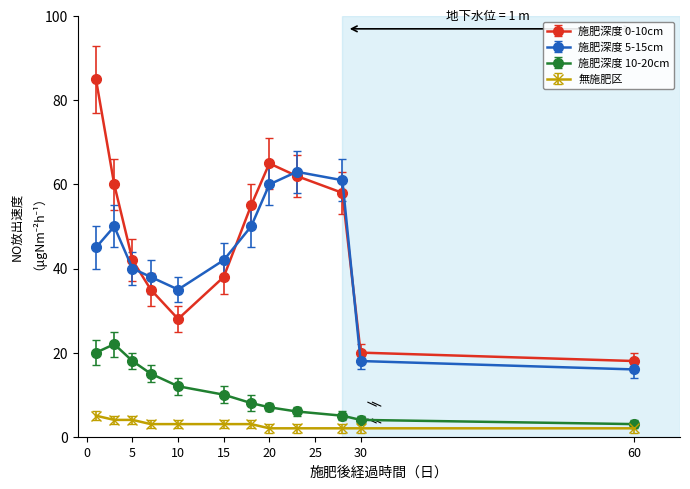

True or false: 無施肥区 and 施肥深度 10-20cm cross at least once.

False